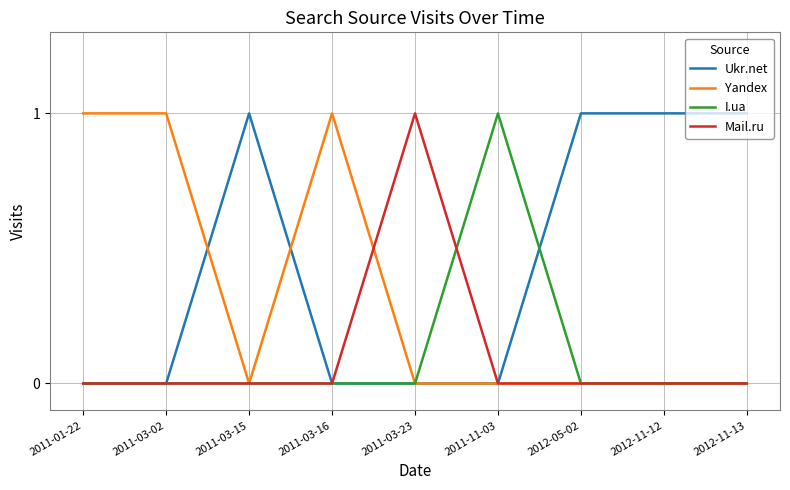

Is it true that Yandex equals 1 at 2011-03-02?

True